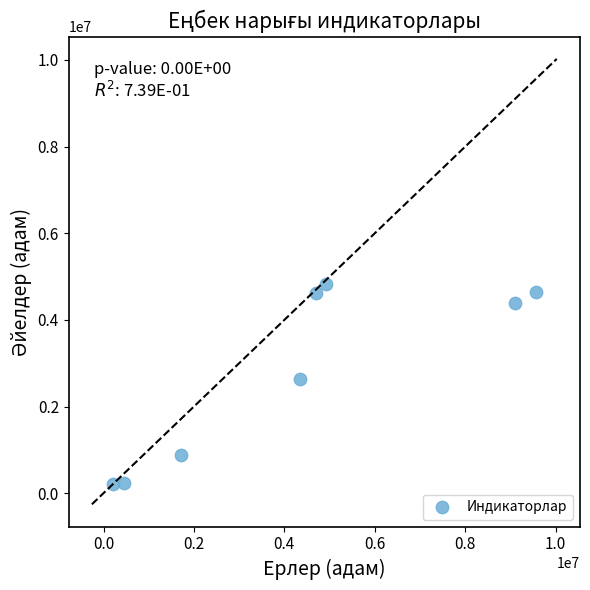

What is the average X value?

4375201